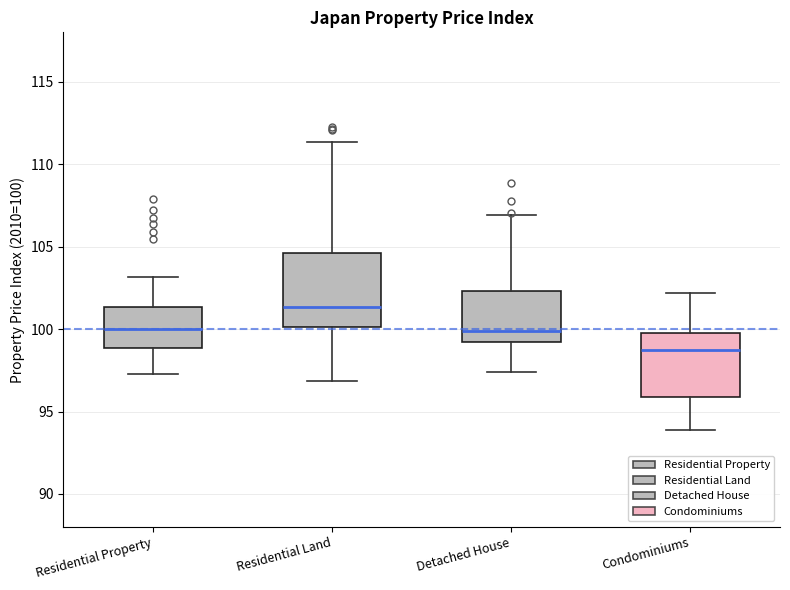

Which box has the highest median line?

Residential Land